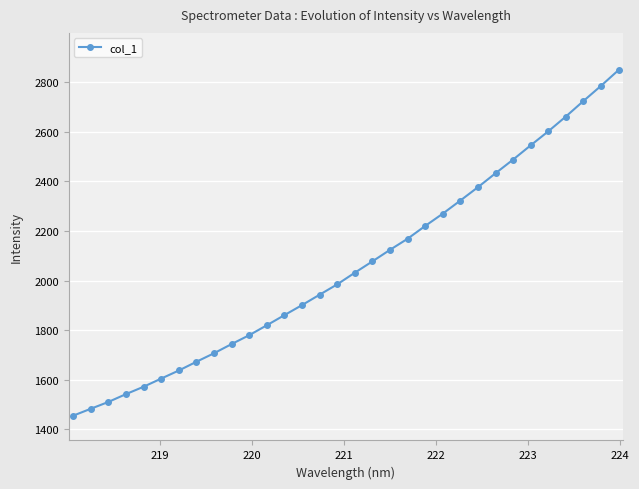

What is the greatest value displayed?

2848.9